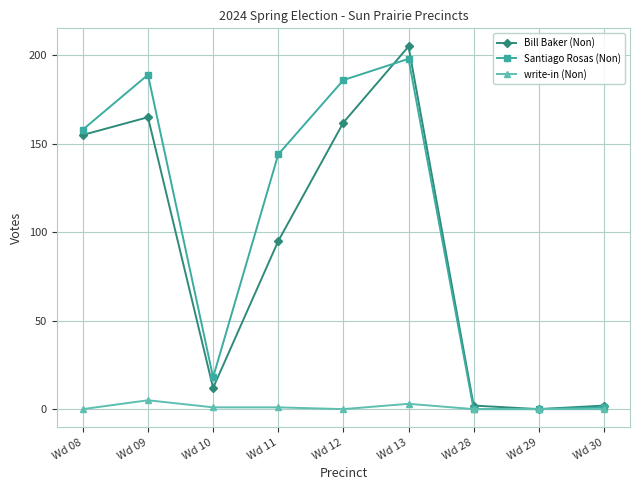

Which category has the highest value in the Santiago Rosas (Non) series?

Wd 13